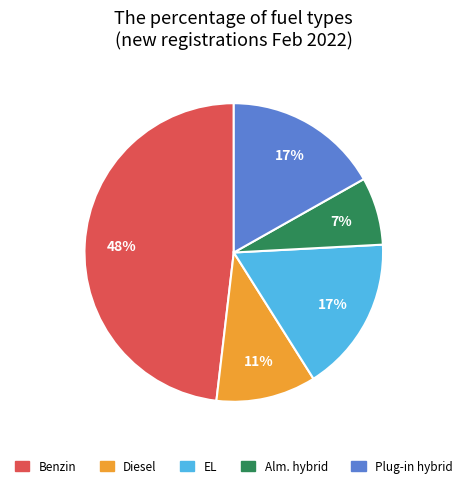

Do Diesel and EL together represent more than half of the pie?

No